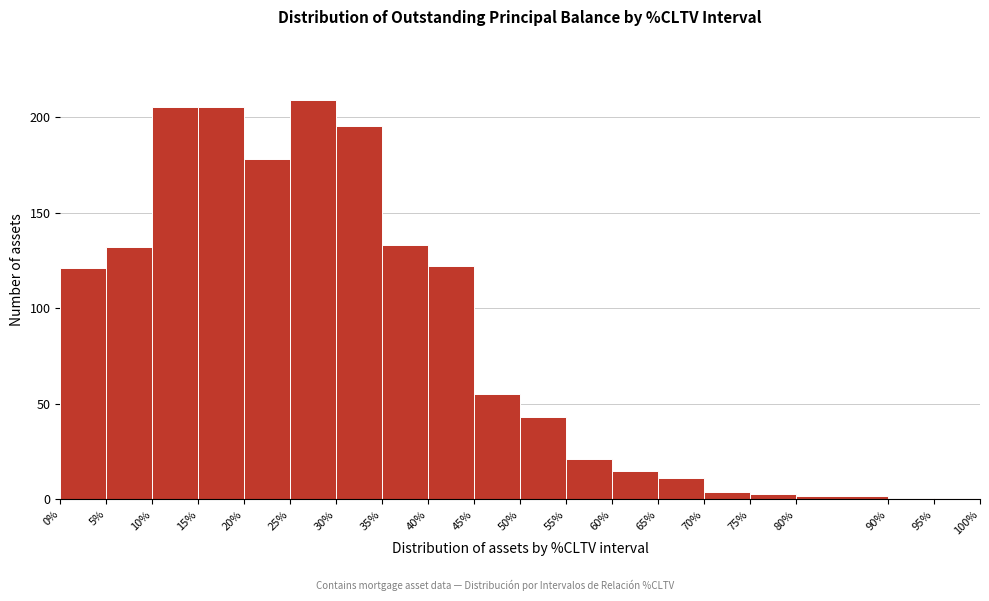

What is the height of the bar covering 60% to 65% on the x-axis? The values are not printed on the chart, so give them approximately, as read against the axis.

15